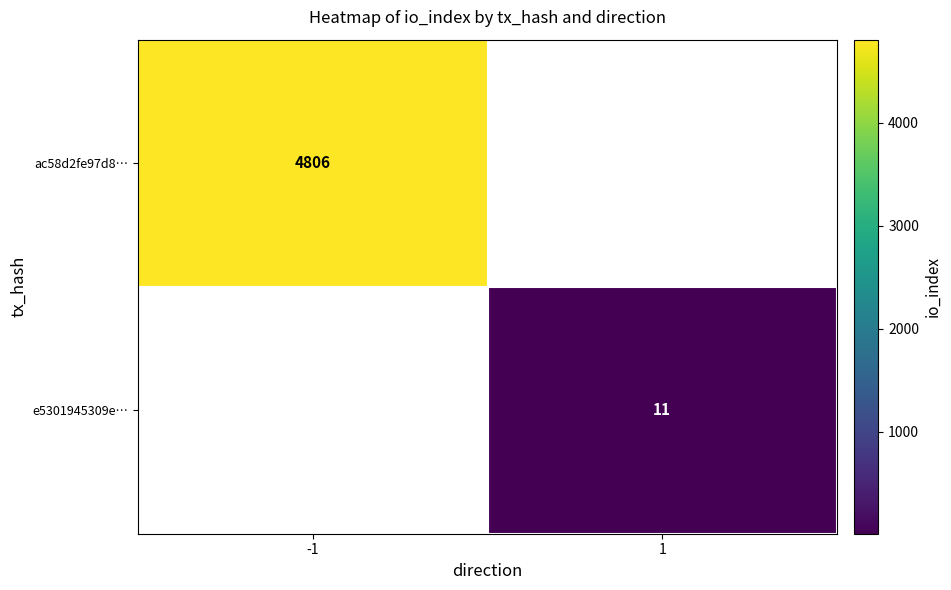

The ac58d2fe97d8… series shows 7468 at -1. True or false?

False